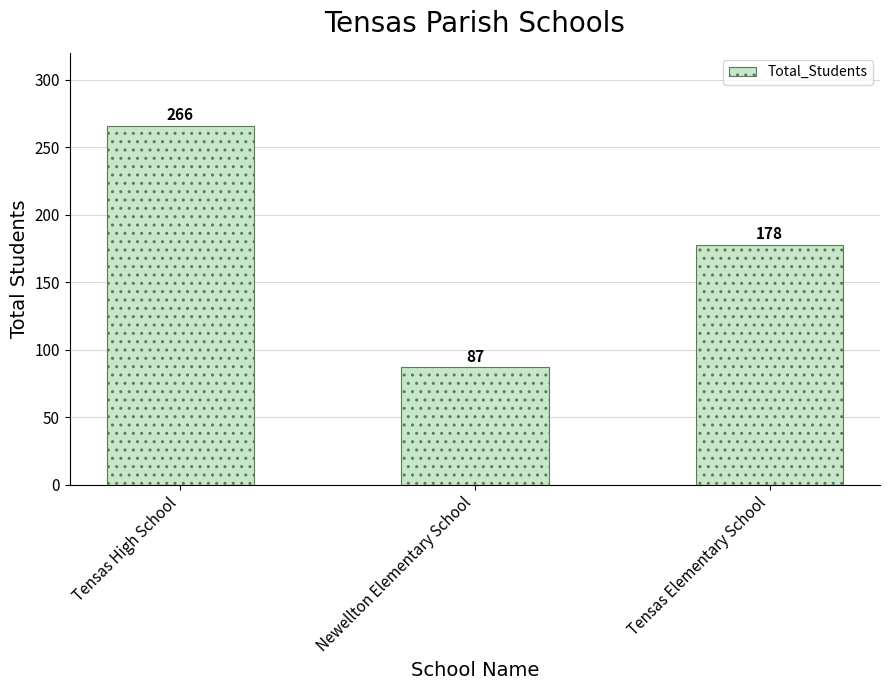

Reading left to right, what are all the values shown in this chart?

266	87	178